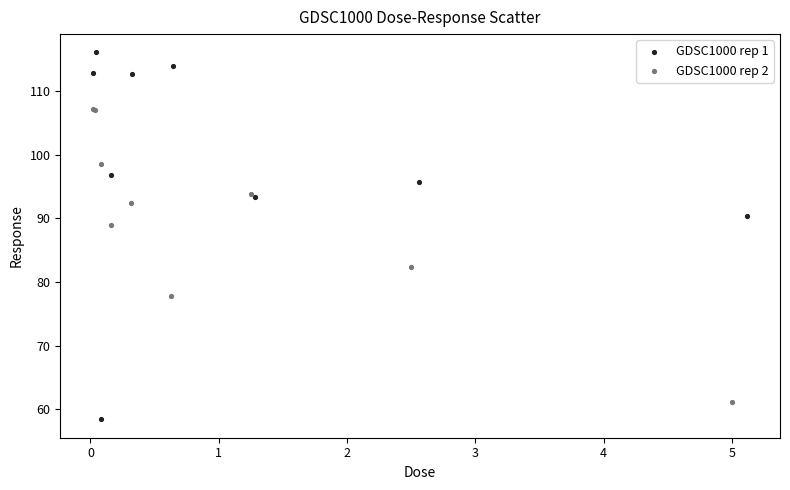

Which series contains the lowest Y value?

GDSC1000 rep 1